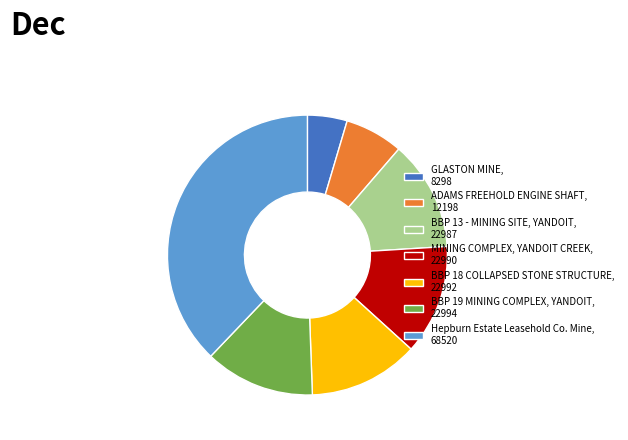

True or false: BBP 18 COLLAPSED STONE STRUCTURE accounts for 13% of the total.

True